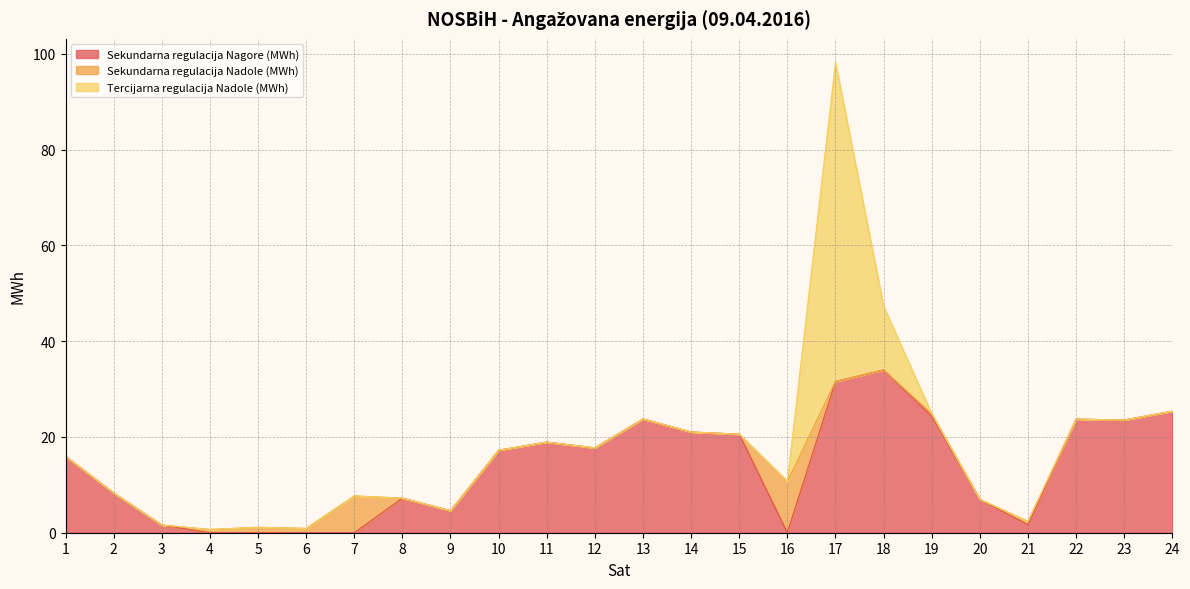

The Tercijarna regulacija Nadole (MWh) series shows 109.7 at 17. True or false?

False